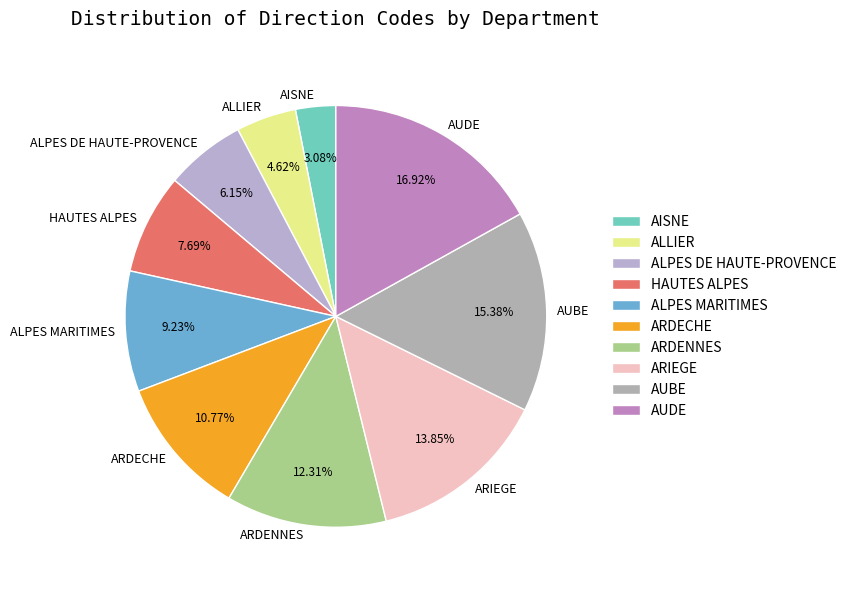

Between ARDENNES and AUBE, which is larger?

AUBE